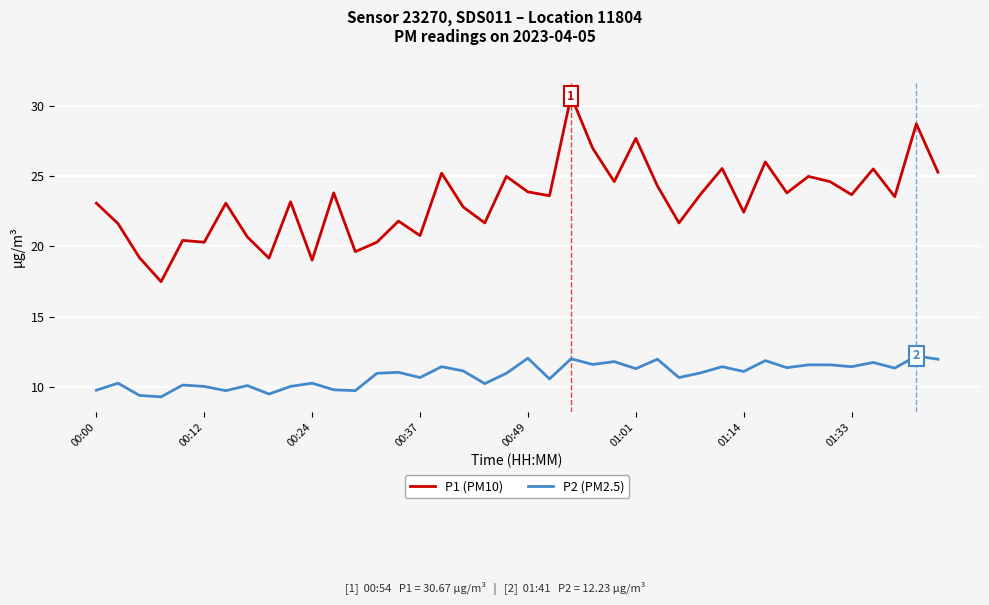

True or false: P1 (PM10) and P2 (PM2.5) cross at least once.

False